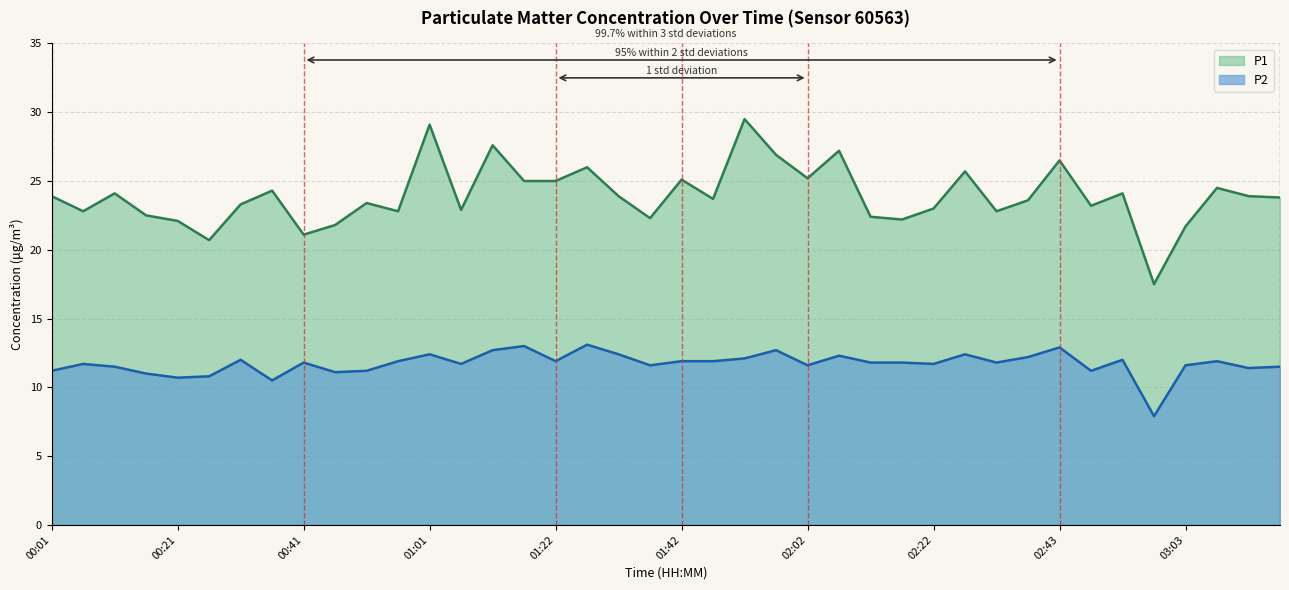

In P2, how many points are lower than both neighbors (excluding endpoints)?

12